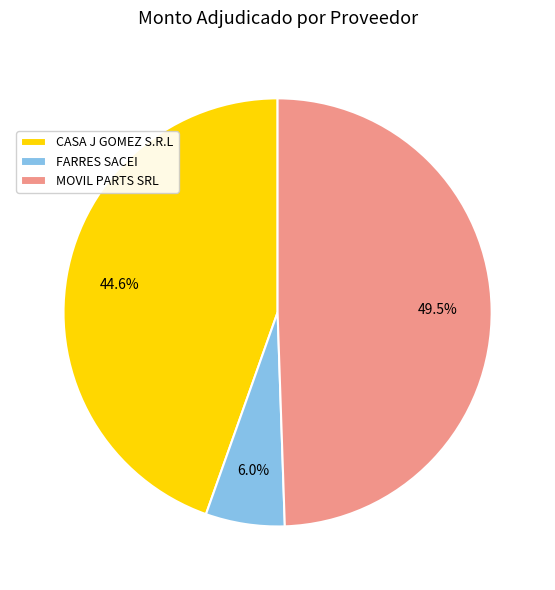

To the nearest percent, what portion does CASA J GOMEZ S.R.L represent?

45%